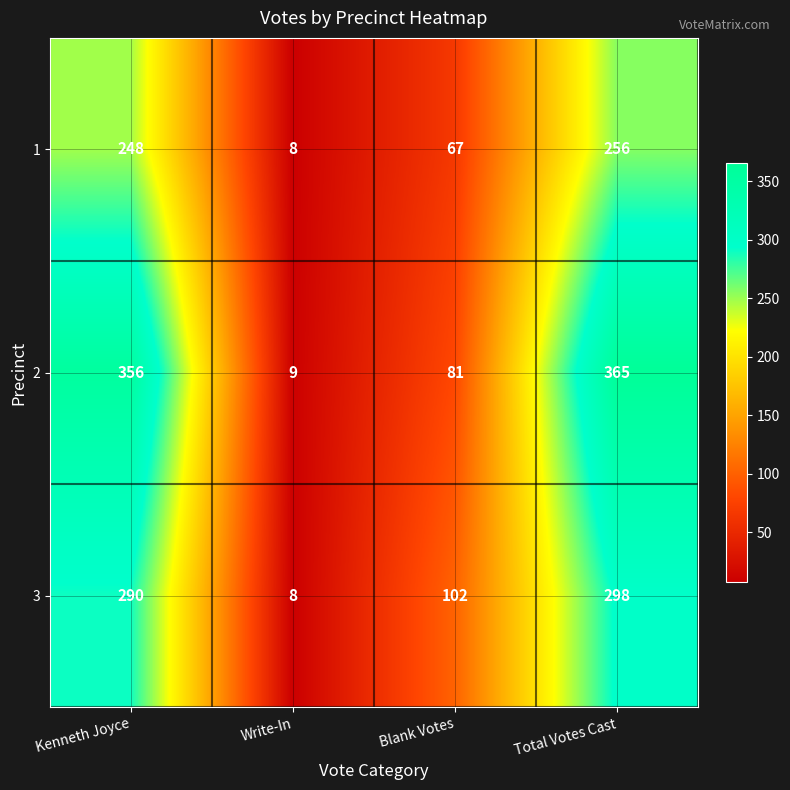

Which series changed the most between Blank Votes and Total Votes Cast?

2